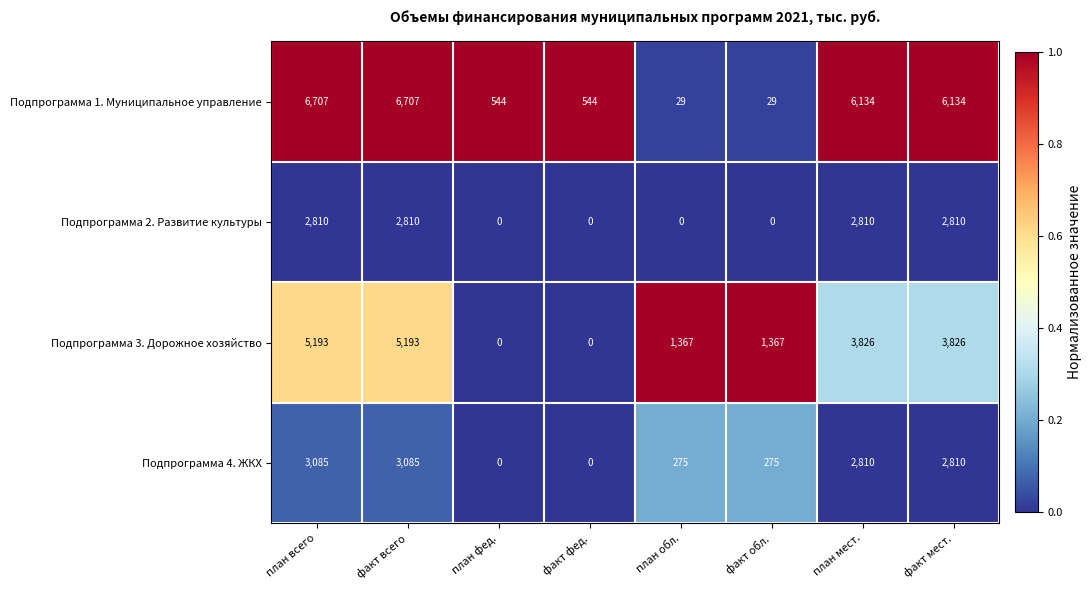

List the series in order of their peak value, lowest first.

Подпрограмма 2. Развитие культуры, Подпрограмма 4. ЖКХ, Подпрограмма 3. Дорожное хозяйство, Подпрограмма 1. Муниципальное управление